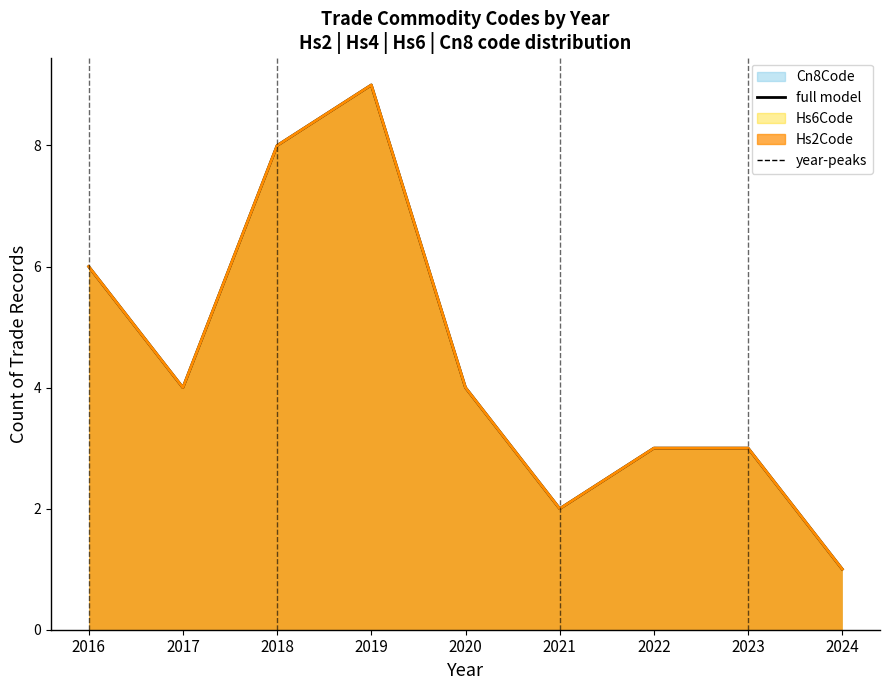

True or false: the data shows 2 at 2016.

False